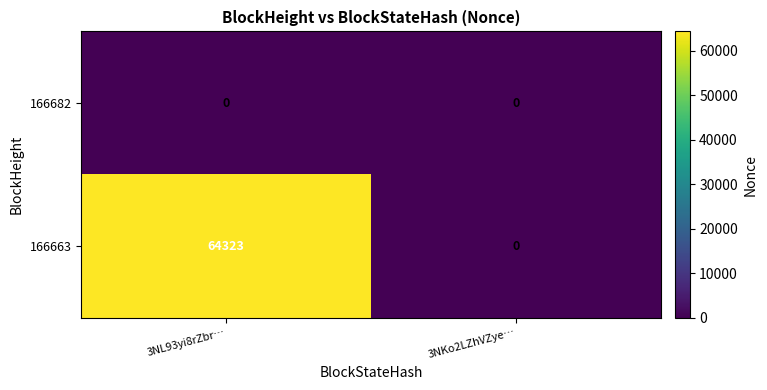

Where is 166663 nearest to the value 32161?

3NKo2LZhVZye…